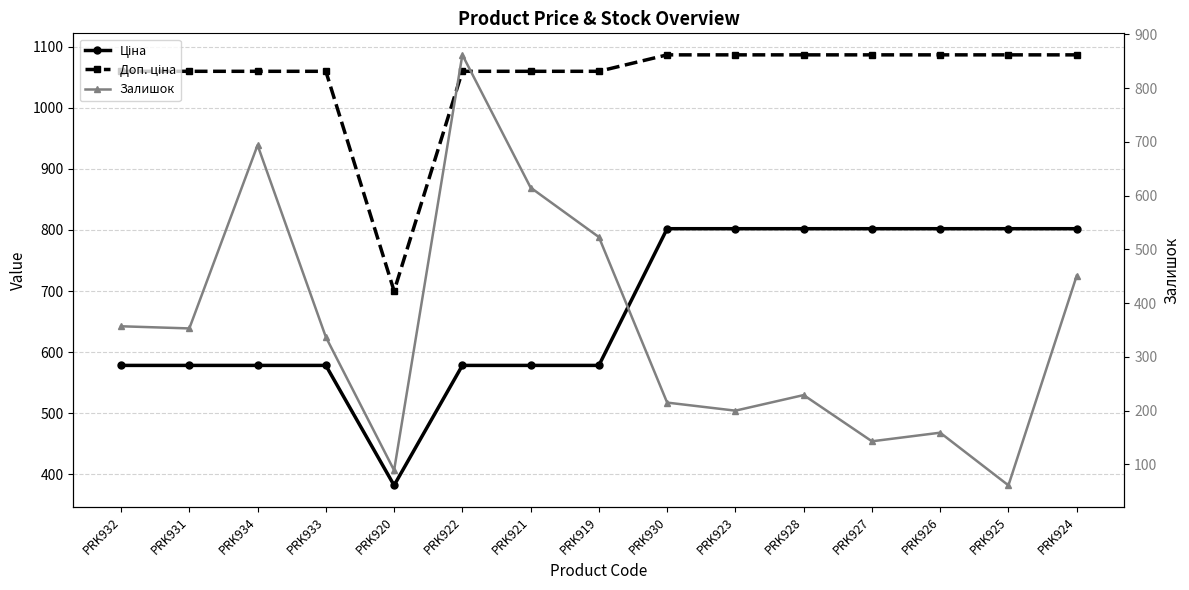

What are all the series names shown in the legend?

Ціна, Доп. ціна, Залишок